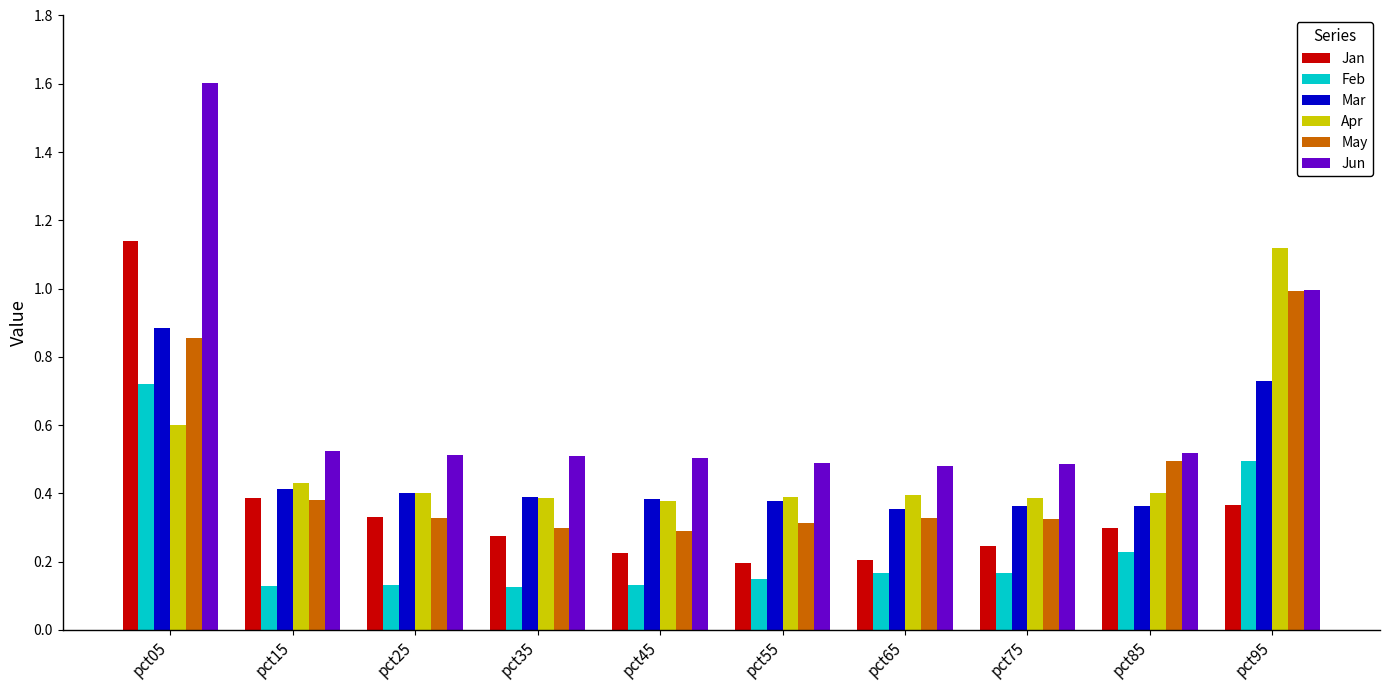

The value of May at pct35 is 0.3. True or false?

True